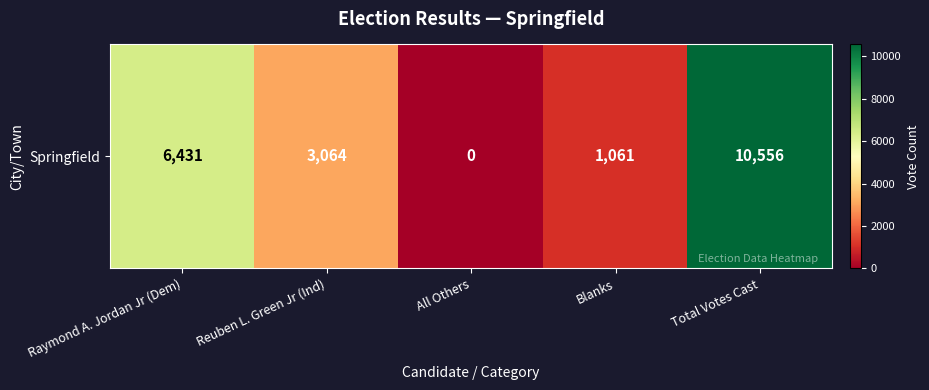

What is the change in value from Blanks to Total Votes Cast?

+9495